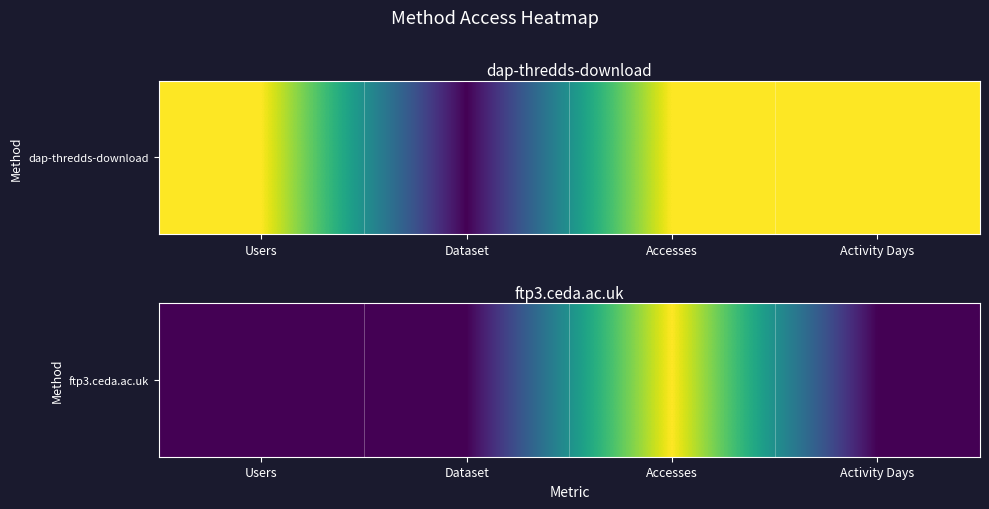

What is the minimum value shown in the chart?

1